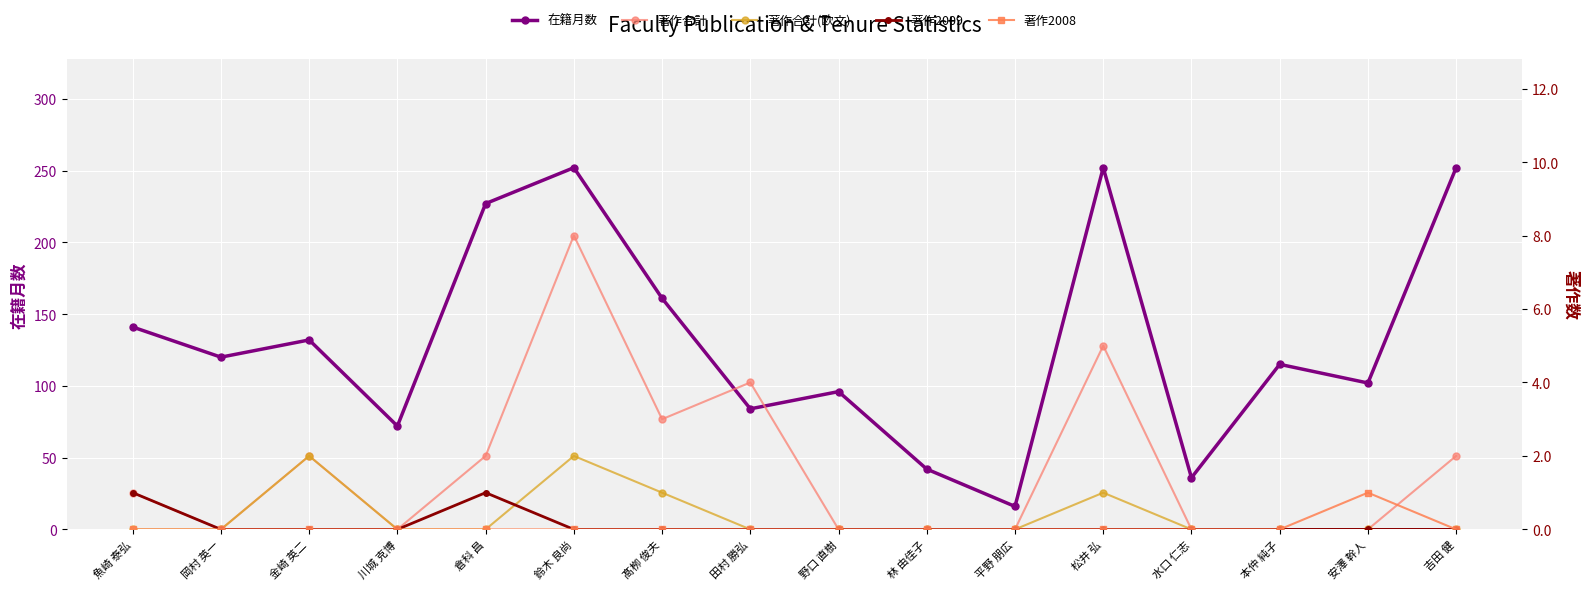

List the labels in order of 著作合計 value, largest first.

鈴木 良尚, 松井 弘, 田村 勝弘, 髙栁 俊夫, 金崎 英二, 倉科 昌, 吉田 健, 魚崎 泰弘, 岡村 英一, 川城 克博, 野口 直樹, 林 由佳子, 平野 朋広, 水口 仁志, 本仲 純子, 安澤 幹人